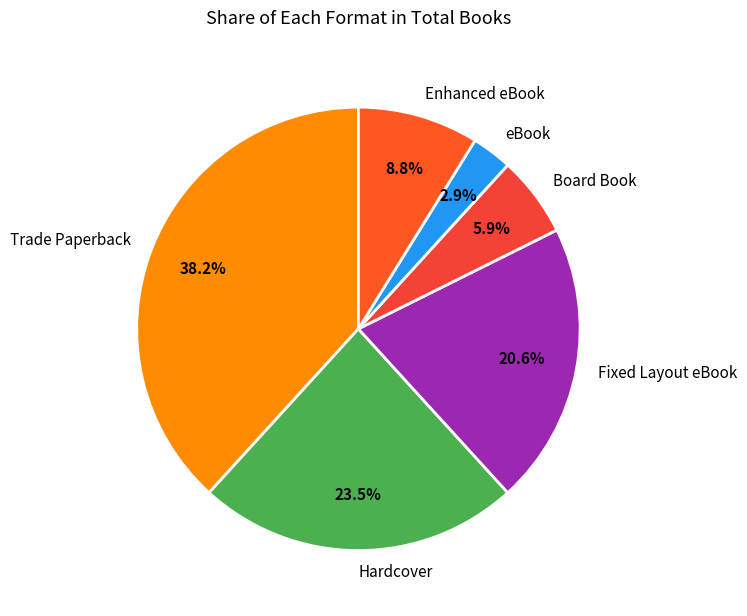

Combined, what portion of the pie is Trade Paperback and Board Book?

44.1%